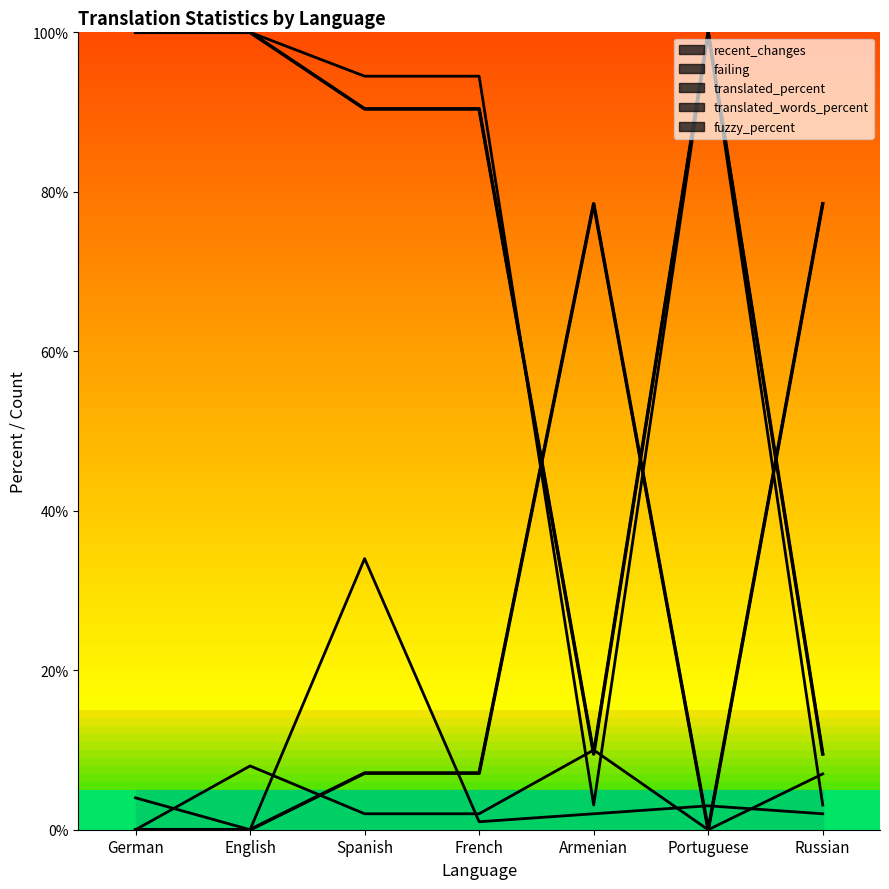

What is the average value of the fuzzy_percent series?

24.5